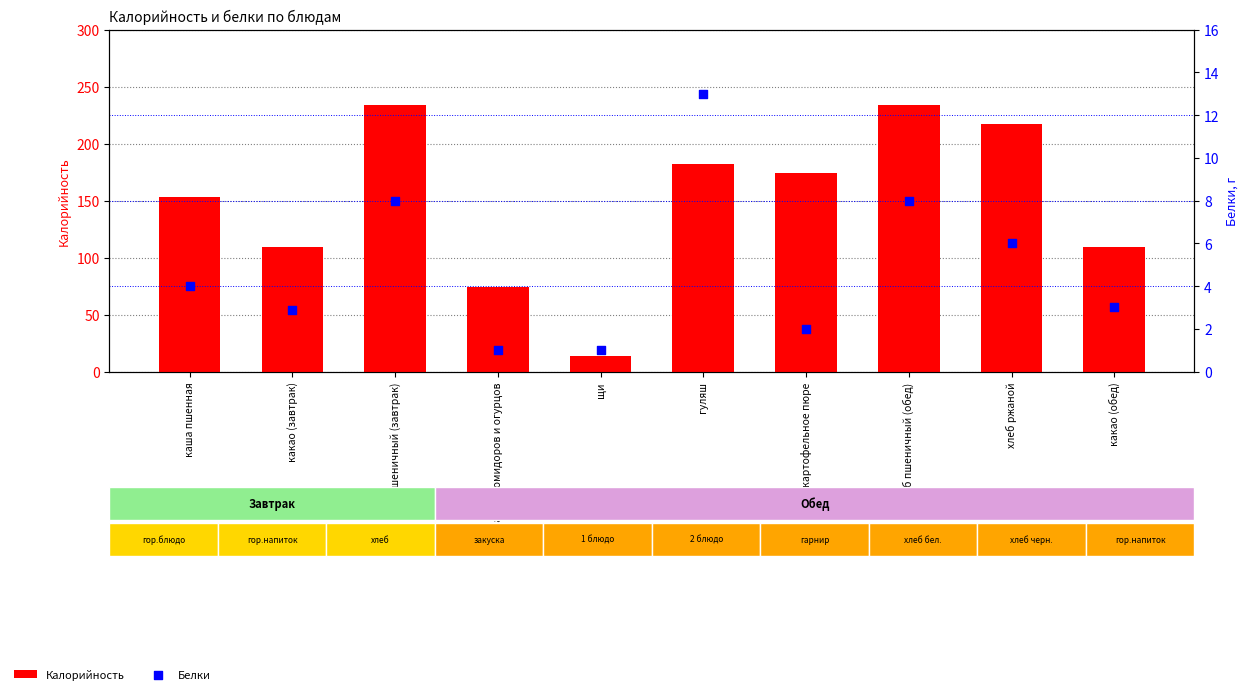

At which category is the sum across all series the highest?

хлеб пшеничный (завтрак)